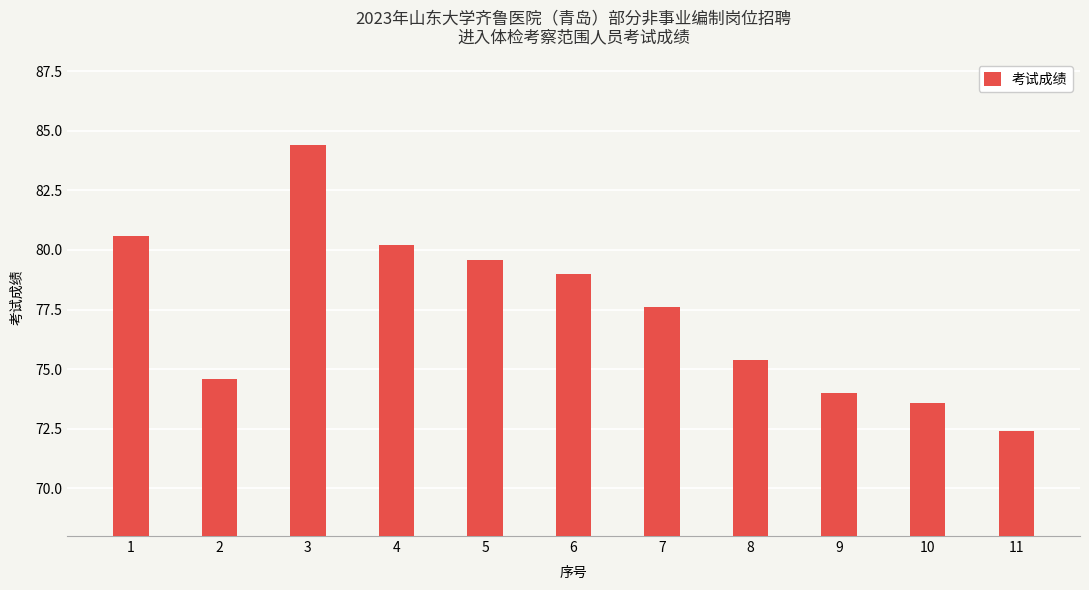

Are the bars horizontal?

No